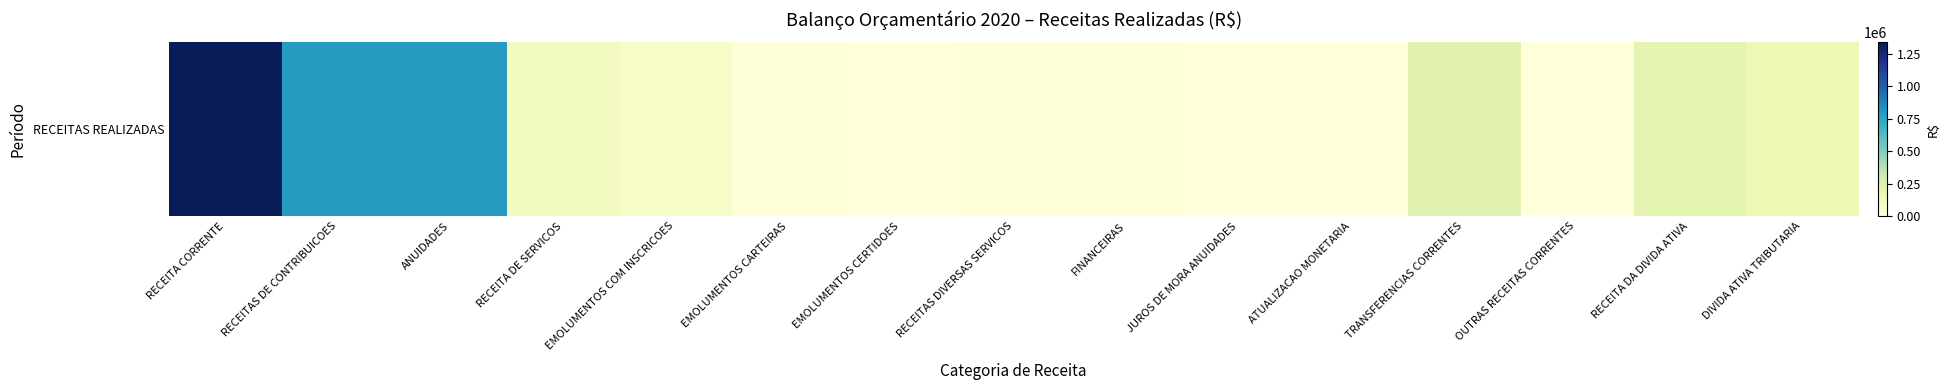

Which category has the highest value across all series?

RECEITA CORRENTE